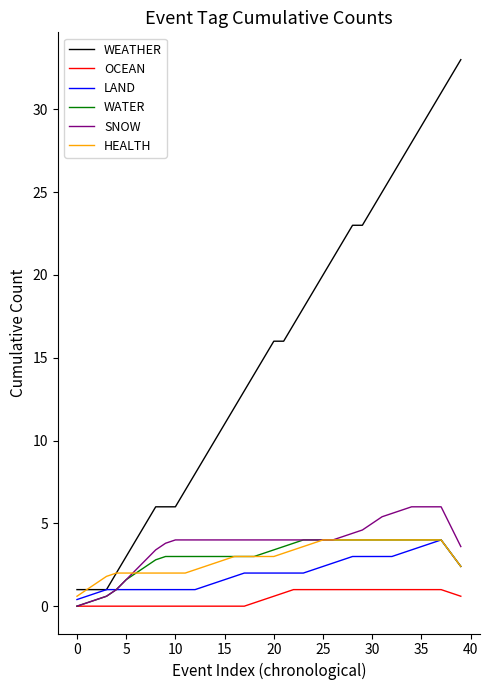

Which series has the largest range (max minus min)?

WEATHER